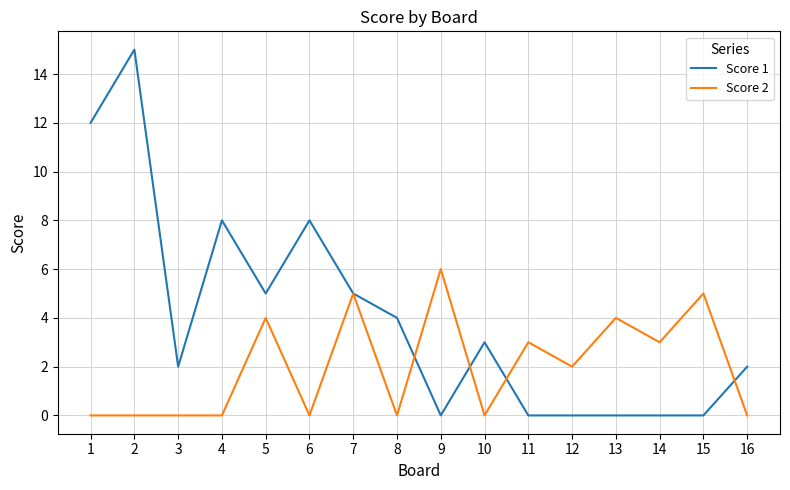

List the series in order of their peak value, lowest first.

Score 2, Score 1